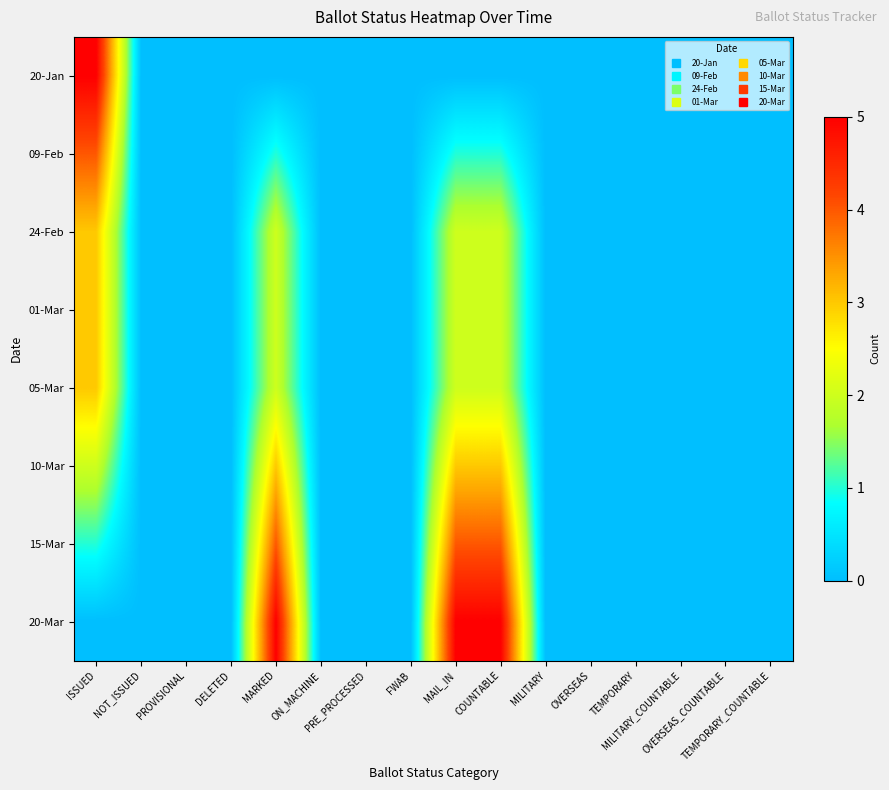

Reading right to left, list all the values displayed in this chart.

20-Jan: TEMPORARY_COUNTABLE=0	OVERSEAS_COUNTABLE=0	MILITARY_COUNTABLE=0	TEMPORARY=0	OVERSEAS=0	MILITARY=0	COUNTABLE=0	MAIL_IN=0	FWAB=0	PRE_PROCESSED=0	ON_MACHINE=0	MARKED=0	DELETED=0	PROVISIONAL=0	NOT_ISSUED=0	ISSUED=5
09-Feb: TEMPORARY_COUNTABLE=0	OVERSEAS_COUNTABLE=0	MILITARY_COUNTABLE=0	TEMPORARY=0	OVERSEAS=0	MILITARY=0	COUNTABLE=1	MAIL_IN=1	FWAB=0	PRE_PROCESSED=0	ON_MACHINE=0	MARKED=1	DELETED=0	PROVISIONAL=0	NOT_ISSUED=0	ISSUED=4
24-Feb: TEMPORARY_COUNTABLE=0	OVERSEAS_COUNTABLE=0	MILITARY_COUNTABLE=0	TEMPORARY=0	OVERSEAS=0	MILITARY=0	COUNTABLE=2	MAIL_IN=2	FWAB=0	PRE_PROCESSED=0	ON_MACHINE=0	MARKED=2	DELETED=0	PROVISIONAL=0	NOT_ISSUED=0	ISSUED=3
01-Mar: TEMPORARY_COUNTABLE=0	OVERSEAS_COUNTABLE=0	MILITARY_COUNTABLE=0	TEMPORARY=0	OVERSEAS=0	MILITARY=0	COUNTABLE=2	MAIL_IN=2	FWAB=0	PRE_PROCESSED=0	ON_MACHINE=0	MARKED=2	DELETED=0	PROVISIONAL=0	NOT_ISSUED=0	ISSUED=3
05-Mar: TEMPORARY_COUNTABLE=0	OVERSEAS_COUNTABLE=0	MILITARY_COUNTABLE=0	TEMPORARY=0	OVERSEAS=0	MILITARY=0	COUNTABLE=2	MAIL_IN=2	FWAB=0	PRE_PROCESSED=0	ON_MACHINE=0	MARKED=2	DELETED=0	PROVISIONAL=0	NOT_ISSUED=0	ISSUED=3
10-Mar: TEMPORARY_COUNTABLE=0	OVERSEAS_COUNTABLE=0	MILITARY_COUNTABLE=0	TEMPORARY=0	OVERSEAS=0	MILITARY=0	COUNTABLE=3	MAIL_IN=3	FWAB=0	PRE_PROCESSED=0	ON_MACHINE=0	MARKED=3	DELETED=0	PROVISIONAL=0	NOT_ISSUED=0	ISSUED=2
15-Mar: TEMPORARY_COUNTABLE=0	OVERSEAS_COUNTABLE=0	MILITARY_COUNTABLE=0	TEMPORARY=0	OVERSEAS=0	MILITARY=0	COUNTABLE=4	MAIL_IN=4	FWAB=0	PRE_PROCESSED=0	ON_MACHINE=0	MARKED=4	DELETED=0	PROVISIONAL=0	NOT_ISSUED=0	ISSUED=1
20-Mar: TEMPORARY_COUNTABLE=0	OVERSEAS_COUNTABLE=0	MILITARY_COUNTABLE=0	TEMPORARY=0	OVERSEAS=0	MILITARY=0	COUNTABLE=5	MAIL_IN=5	FWAB=0	PRE_PROCESSED=0	ON_MACHINE=0	MARKED=5	DELETED=0	PROVISIONAL=0	NOT_ISSUED=0	ISSUED=0